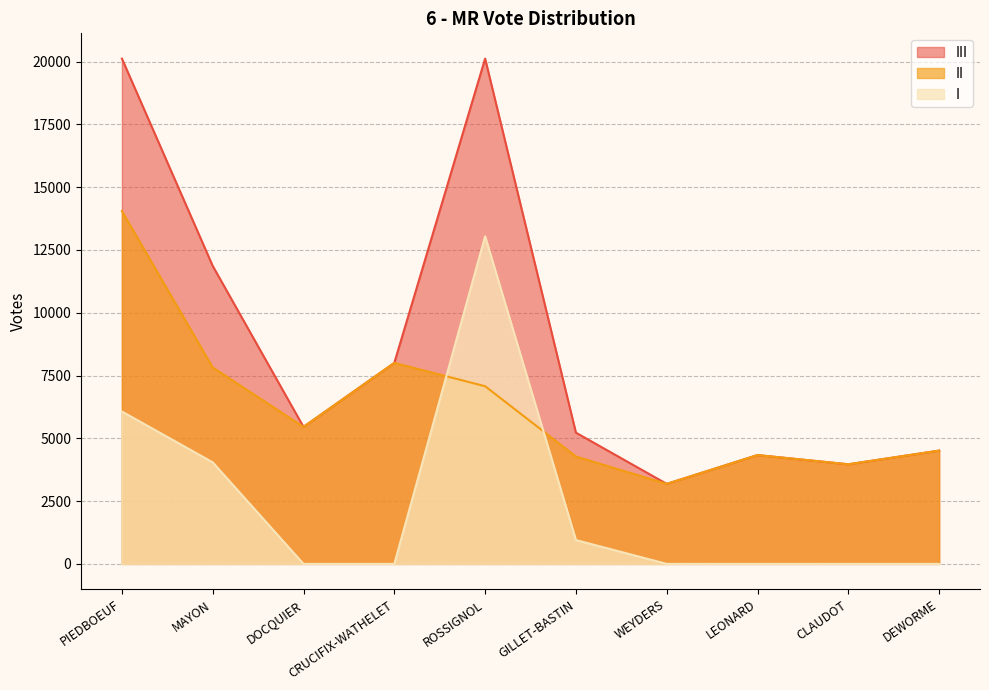

Which category has the highest value across all series?

PIEDBOEUF